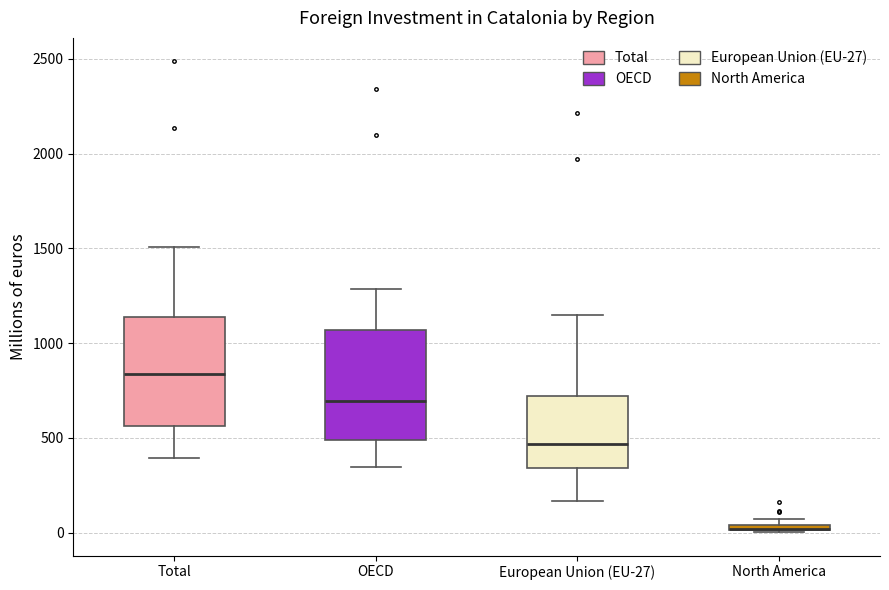

Where does the lower whisker of the box for OECD end on the y-axis? The values are not printed on the chart, so give them approximately, as read against the axis.

350